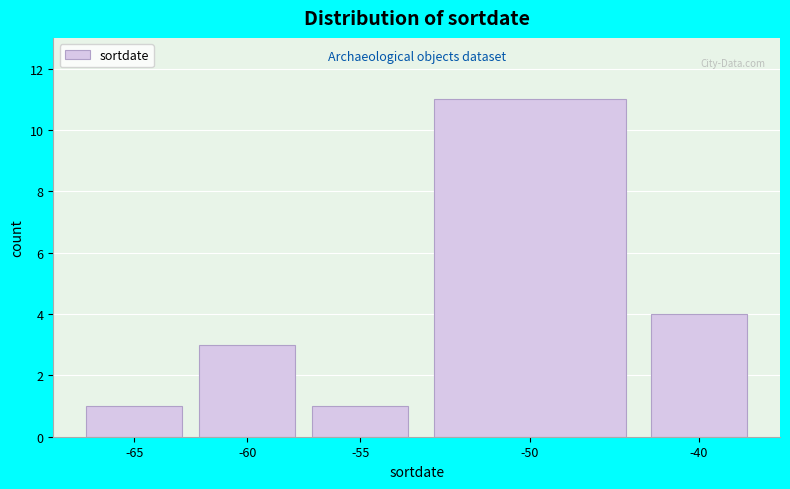

Reading right to left, list all the values displayed in this chart.

-40=4	-50=11	-55=1	-60=3	-65=1